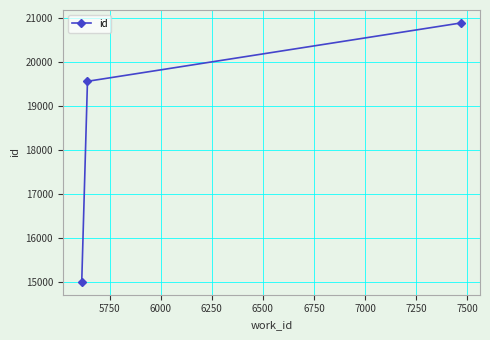

What is the average value?

18490